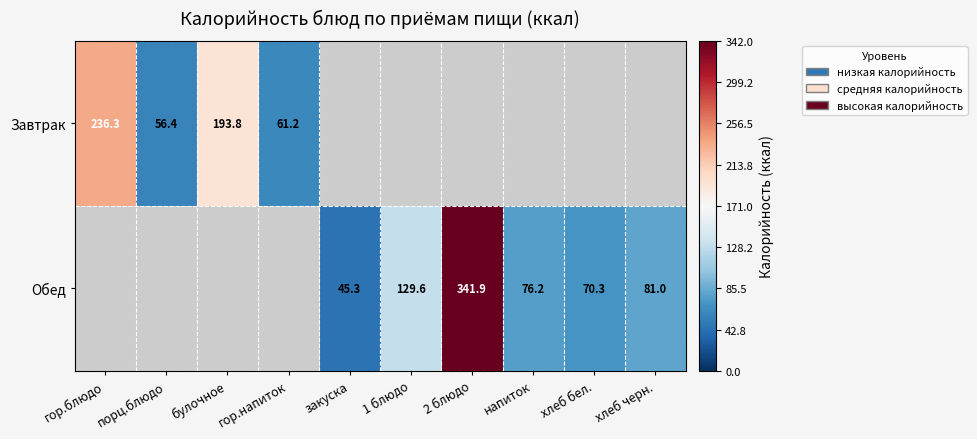

Where is Завтрак nearest to the value 146?

булочное